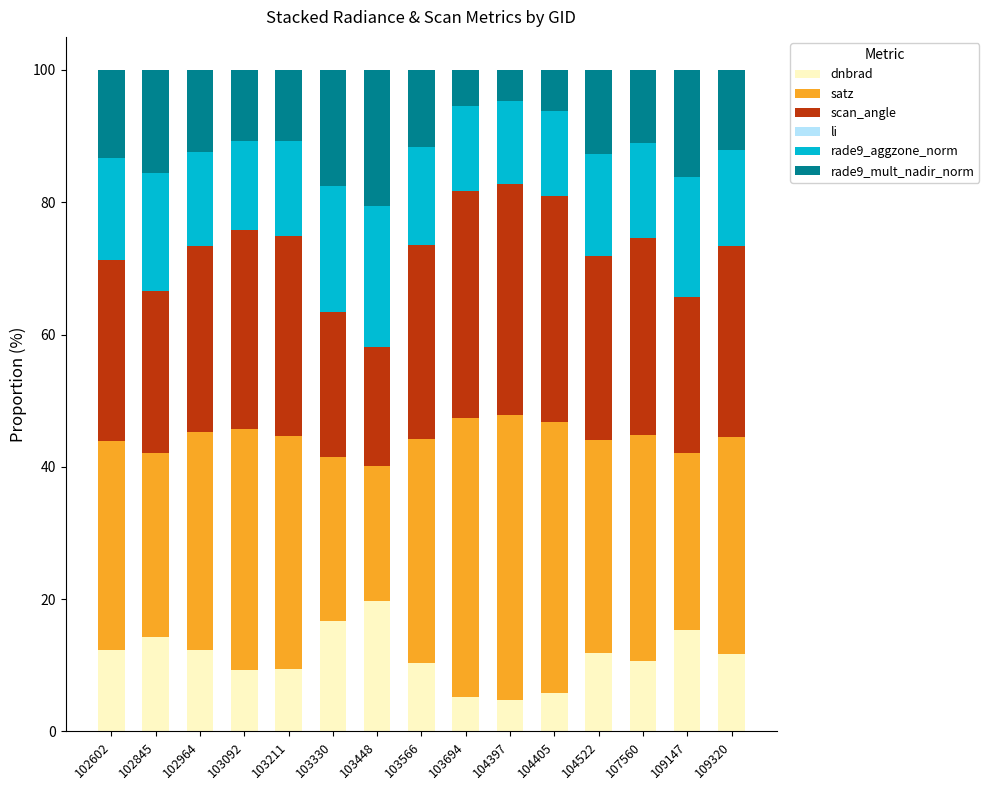

Does the chart contain stacked bars?

Yes